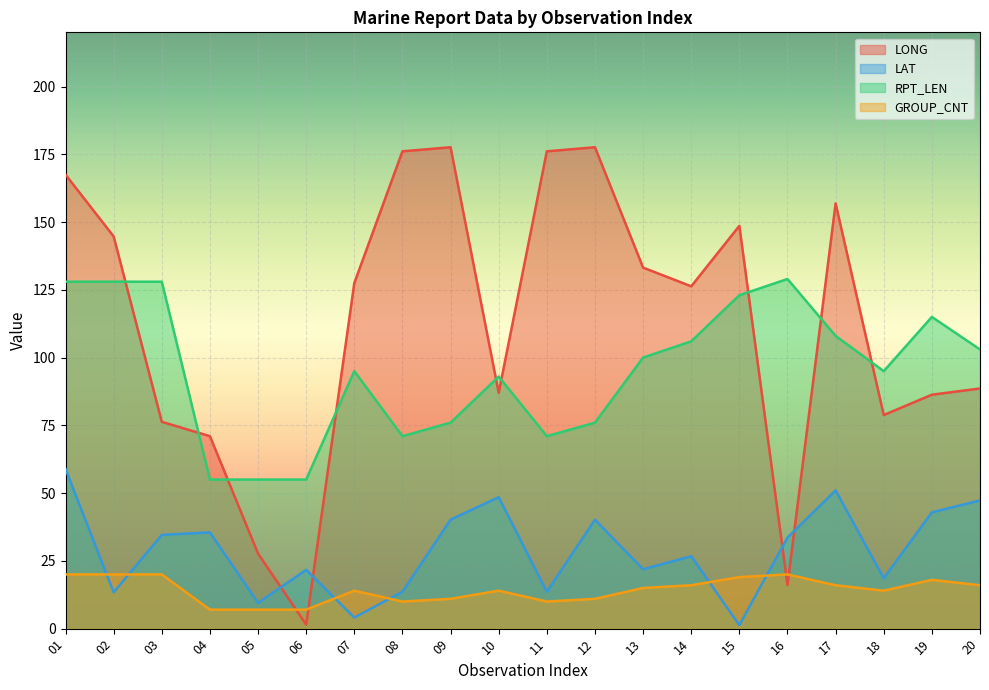

Reading left to right, extract all data points from this chart.

LONG: 01=167.5	02=144.7	03=76.3	04=71.0	05=27.7	06=1.5	07=127.5	08=176.1	09=177.6	10=87.0	11=176.1	12=177.6	13=133.2	14=126.3	15=148.6	16=16.1	17=156.9	18=78.8	19=86.3	20=88.6
LAT: 01=58.9	02=13.4	03=34.6	04=35.5	05=9.5	06=21.7	07=4.1	08=13.6	09=40.2	10=48.5	11=13.6	12=40.2	13=21.9	14=26.7	15=1.3	16=33.6	17=51.0	18=18.6	19=42.9	20=47.3
RPT_LEN: 01=128.0	02=128.0	03=128.0	04=55.0	05=55.0	06=55.0	07=95.0	08=71.0	09=76.0	10=93.0	11=71.0	12=76.0	13=100.0	14=106.0	15=123.0	16=129.0	17=108.0	18=95.0	19=115.0	20=103.0
GROUP_CNT: 01=20.0	02=20.0	03=20.0	04=7.0	05=7.0	06=7.0	07=14.0	08=10.0	09=11.0	10=14.0	11=10.0	12=11.0	13=15.0	14=16.0	15=19.0	16=20.0	17=16.0	18=14.0	19=18.0	20=16.0